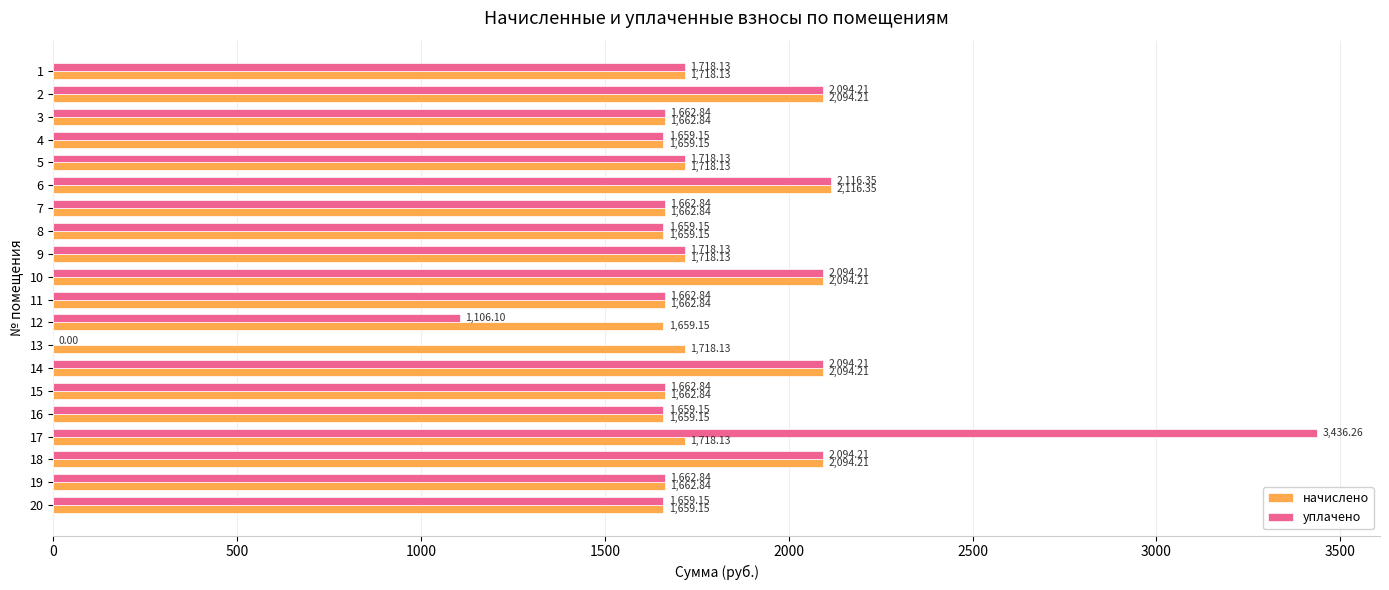

Which label corresponds to the largest value in the chart?

17